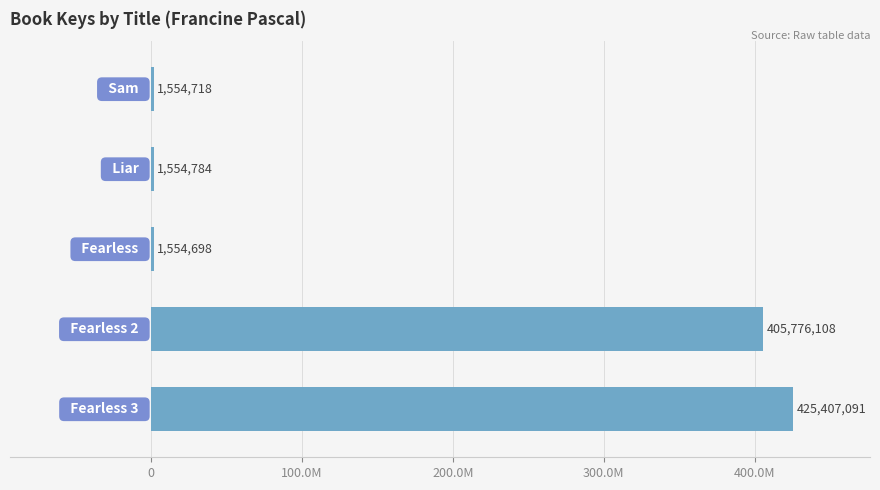

Are the bars horizontal?

Yes